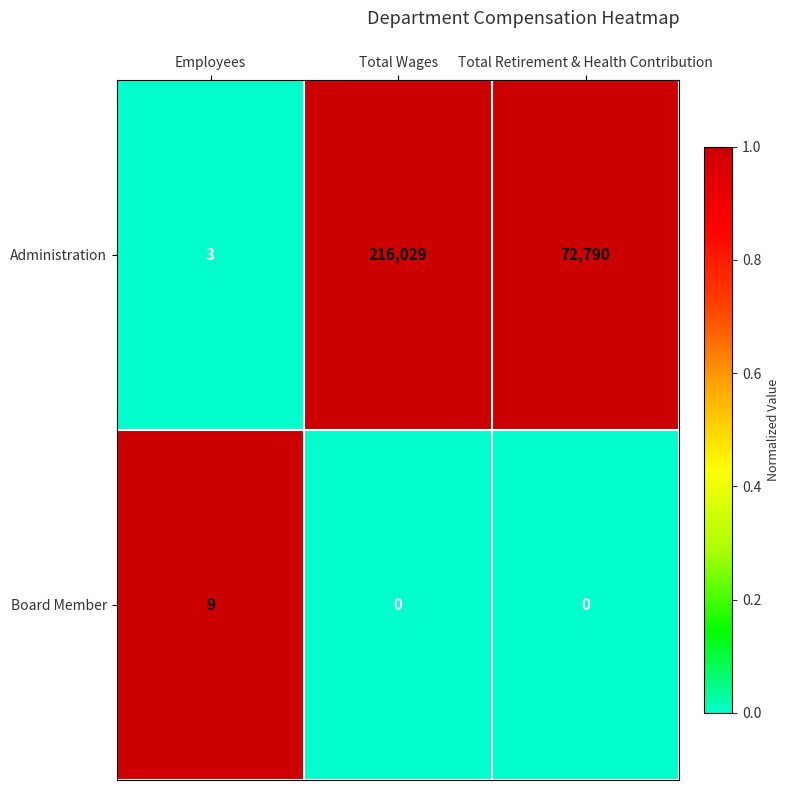

Which series has the widest spread of values?

Administration